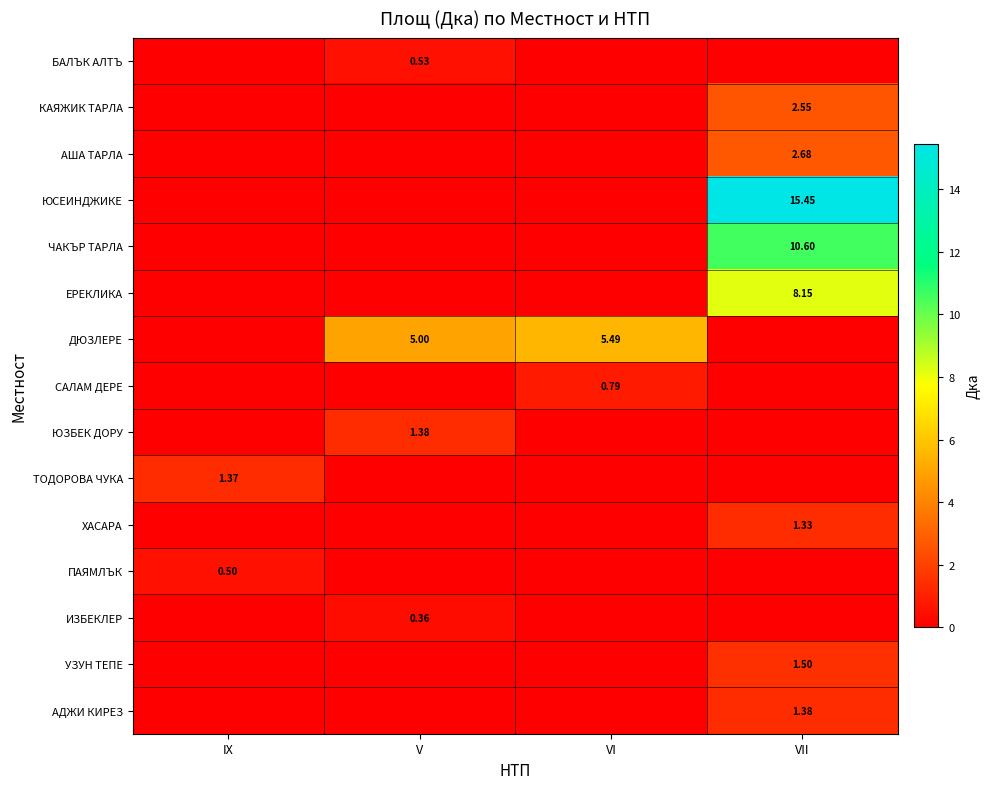

The value of ДЮЗЛЕРЕ at IX is 0.0. True or false?

True